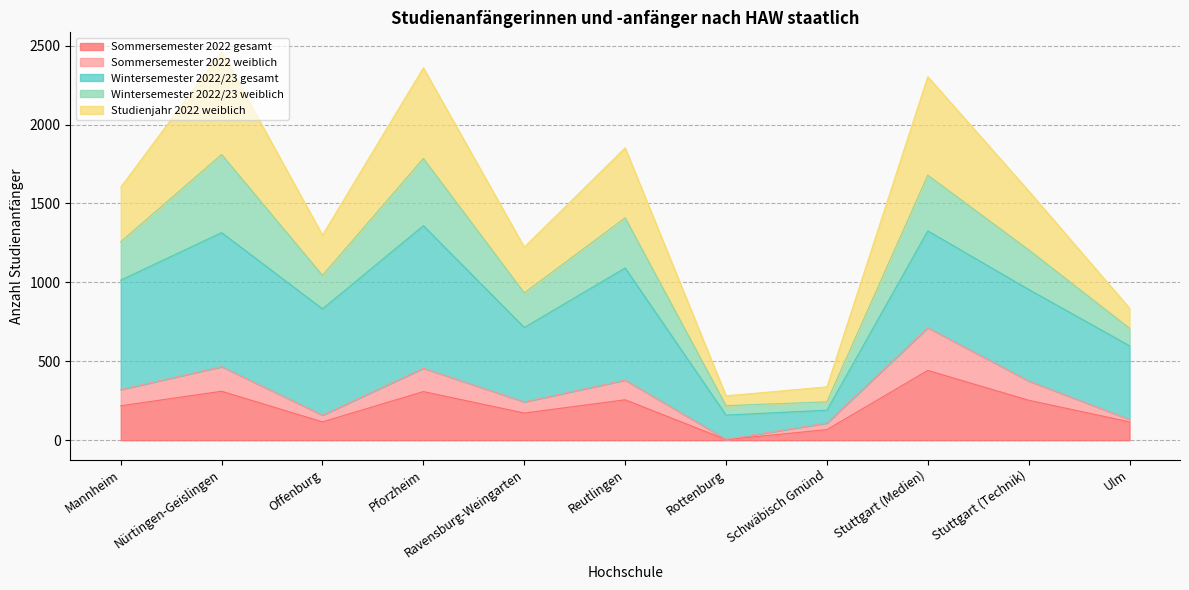

True or false: Sommersemester 2022 weiblich and Studienjahr 2022 weiblich intersect in this chart.

False